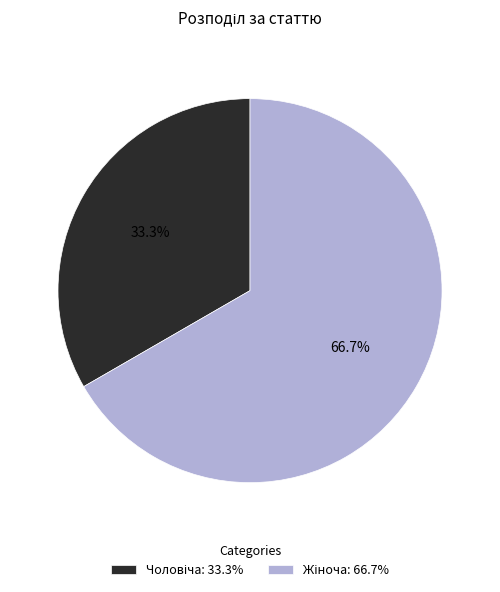

Is there a majority slice in this chart?

Yes